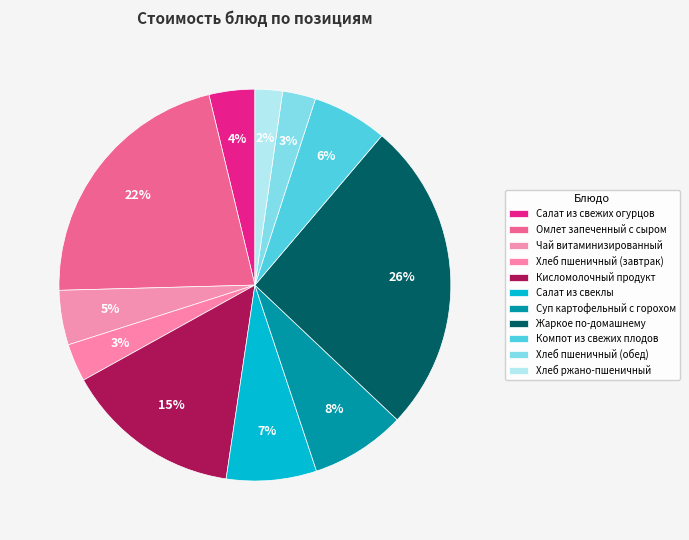

How many slices are in this pie chart?

11